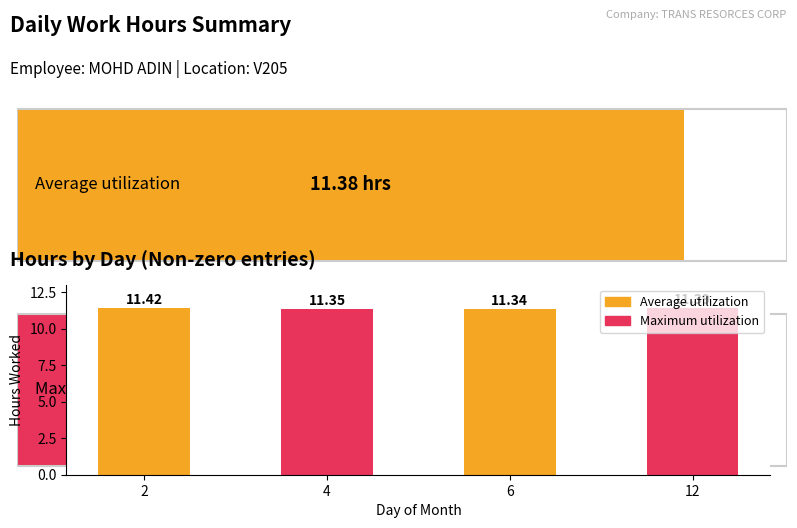

Read the value at 2.

11.4